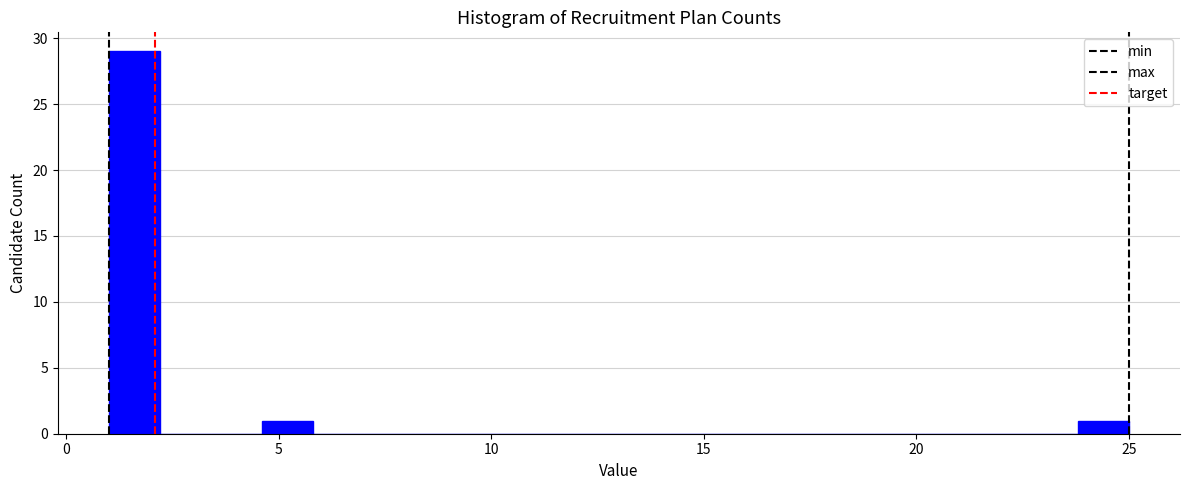

Read against the x-axis, roughly where is the centre of the tallest bar?

1.5